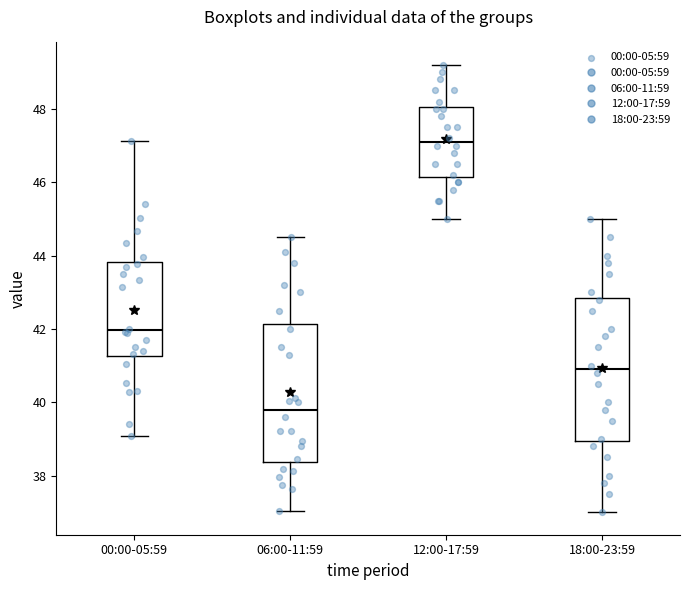

Where does the median line of the box for 12:00-17:59 sit on the y-axis? The values are not printed on the chart, so give them approximately, as read against the axis.

47.2